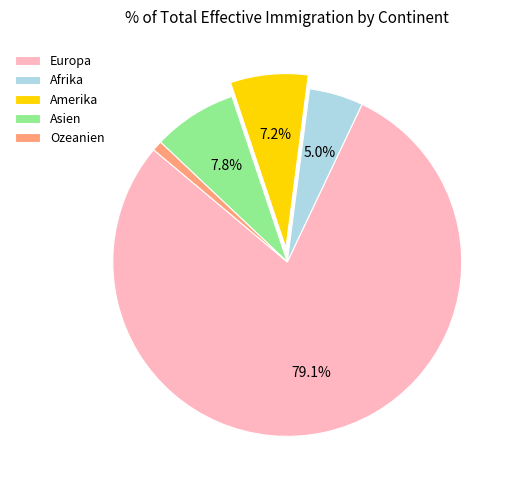

Is it true that Europa is 79% of the pie?

True